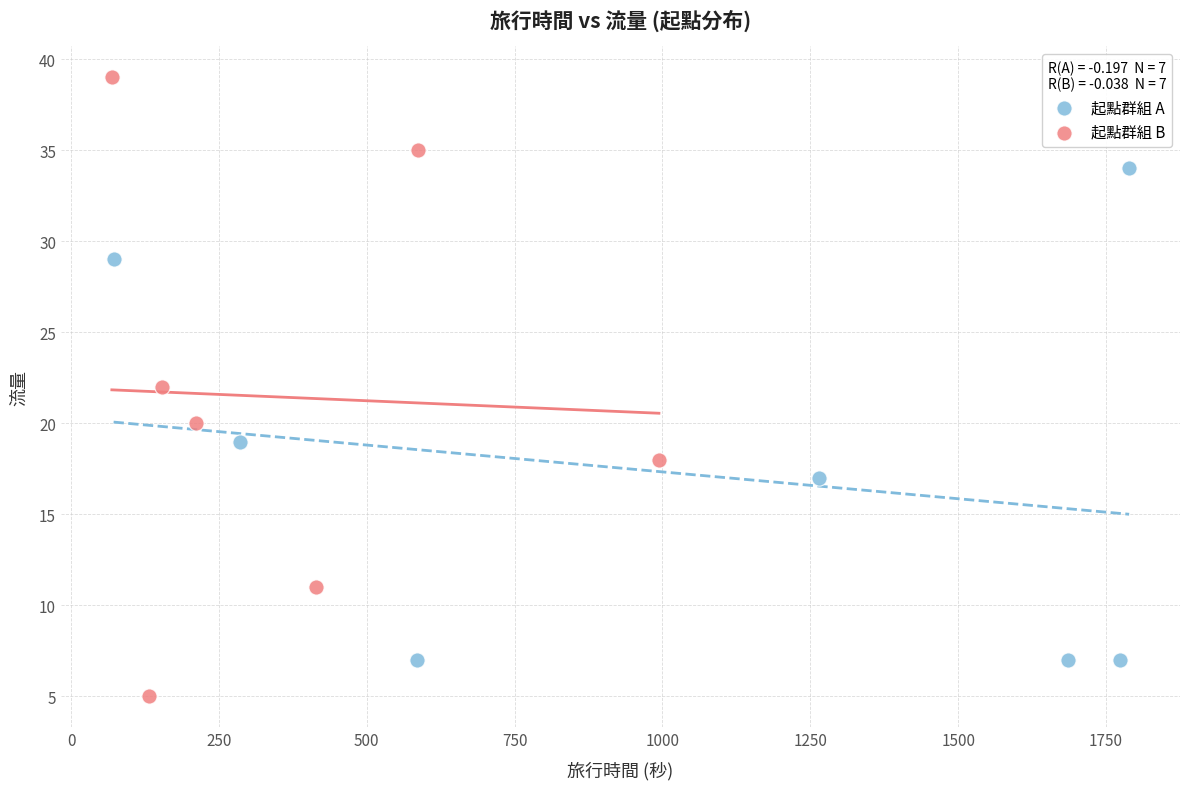

Which series reaches the minimum Y coordinate?

起點群組 B